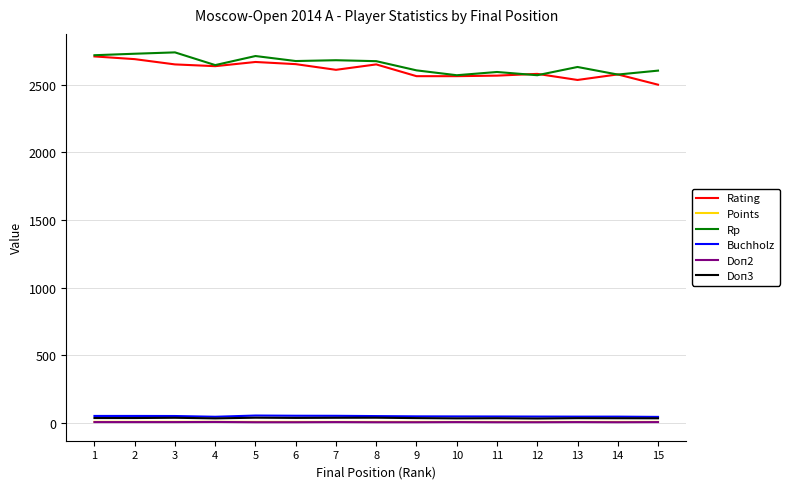

What is the maximum value shown in the chart?

2740.0